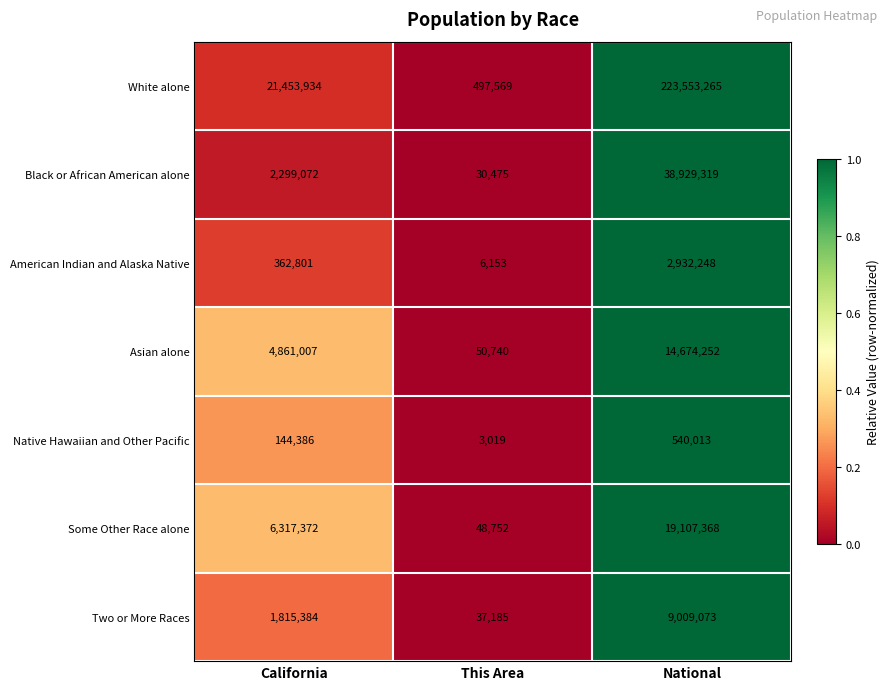

At which label is Asian alone closest to 7362496?

California